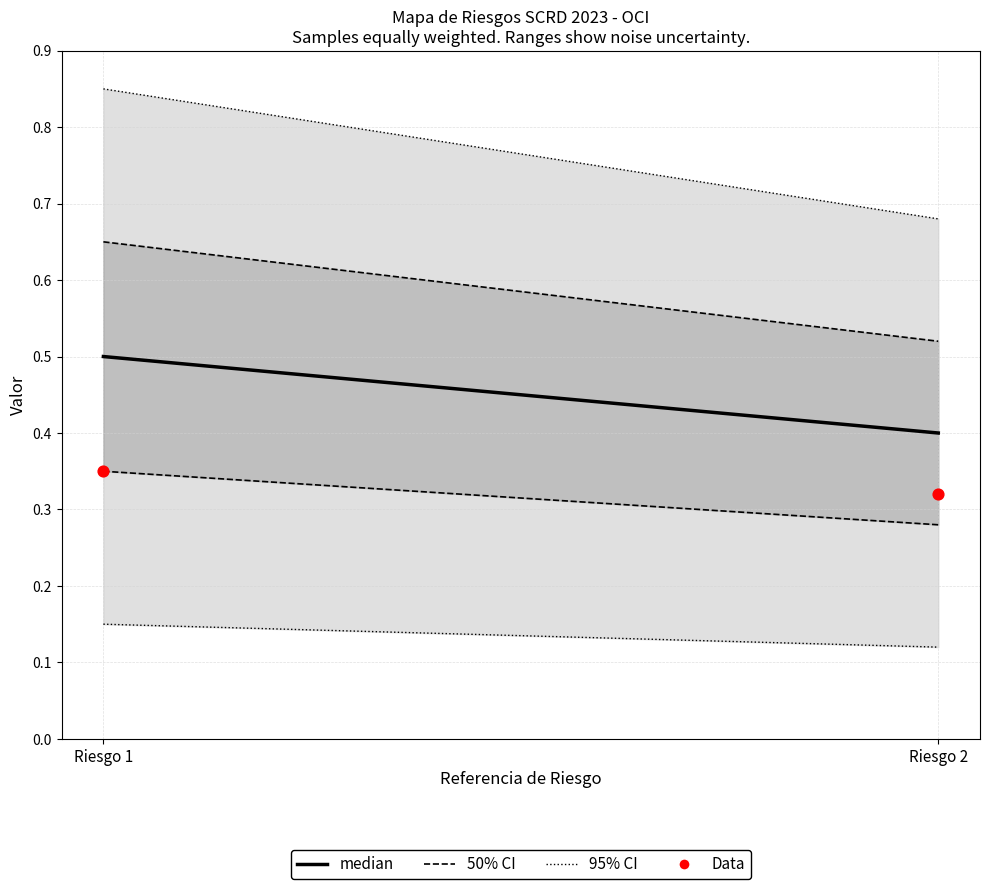

How many data points are displayed?

2